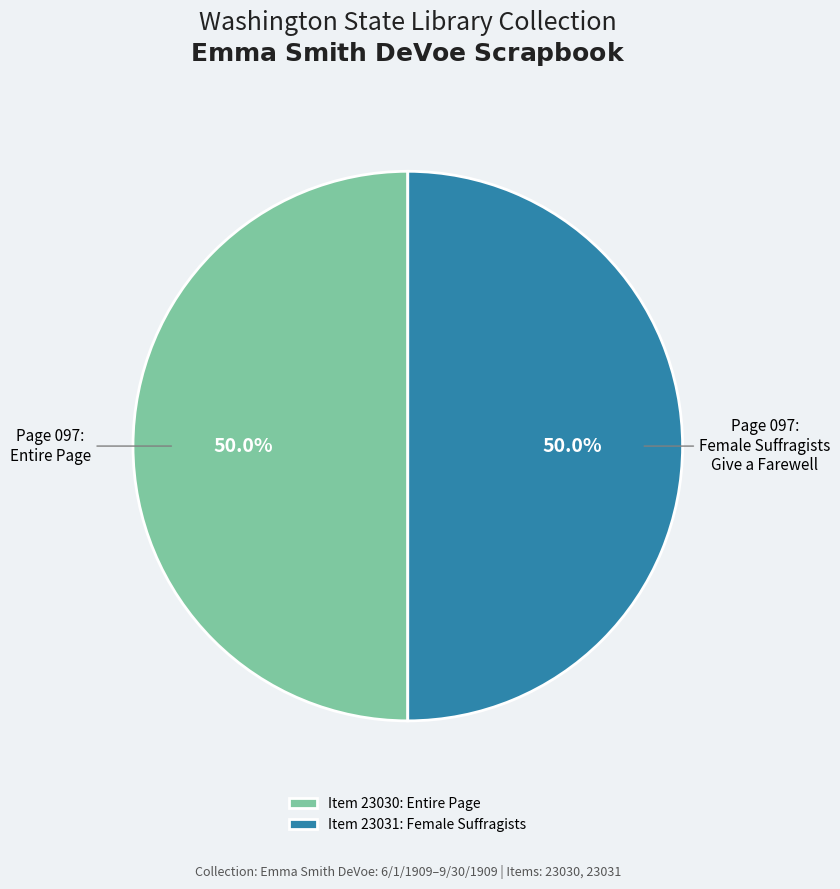

To the nearest percent, what is the average slice percentage?

50%